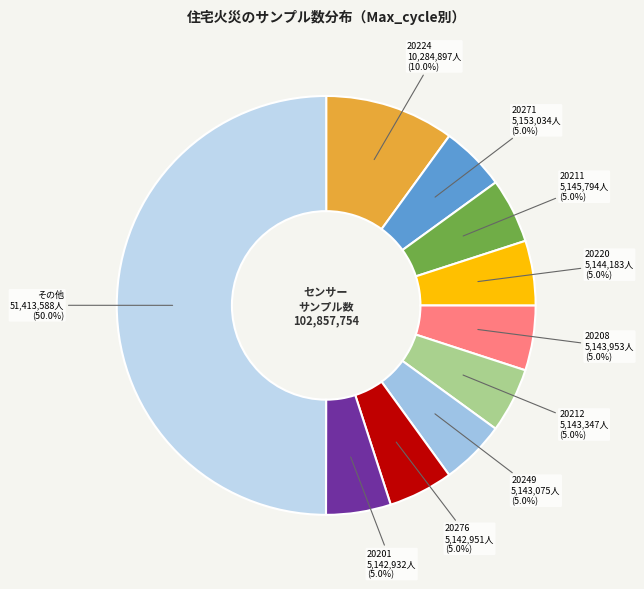

Approximately how many times larger is the value at 20224 compared to 20212?

2.0